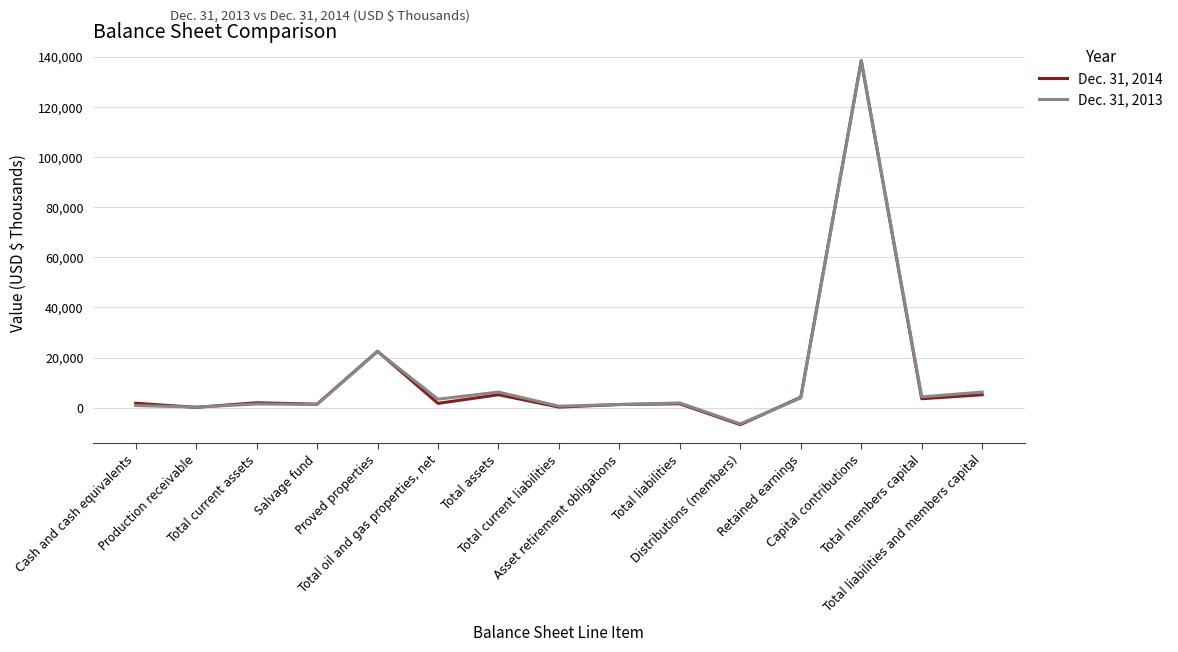

Where is the first local minimum for Dec. 31, 2014?

Production receivable